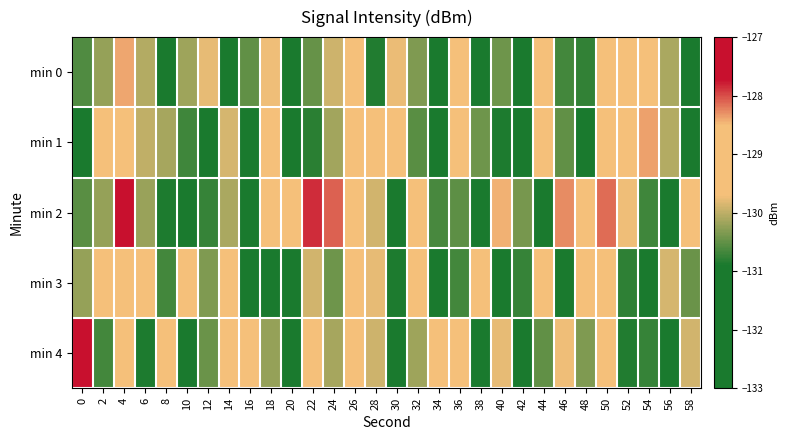

Which category has the highest value across all series?

4